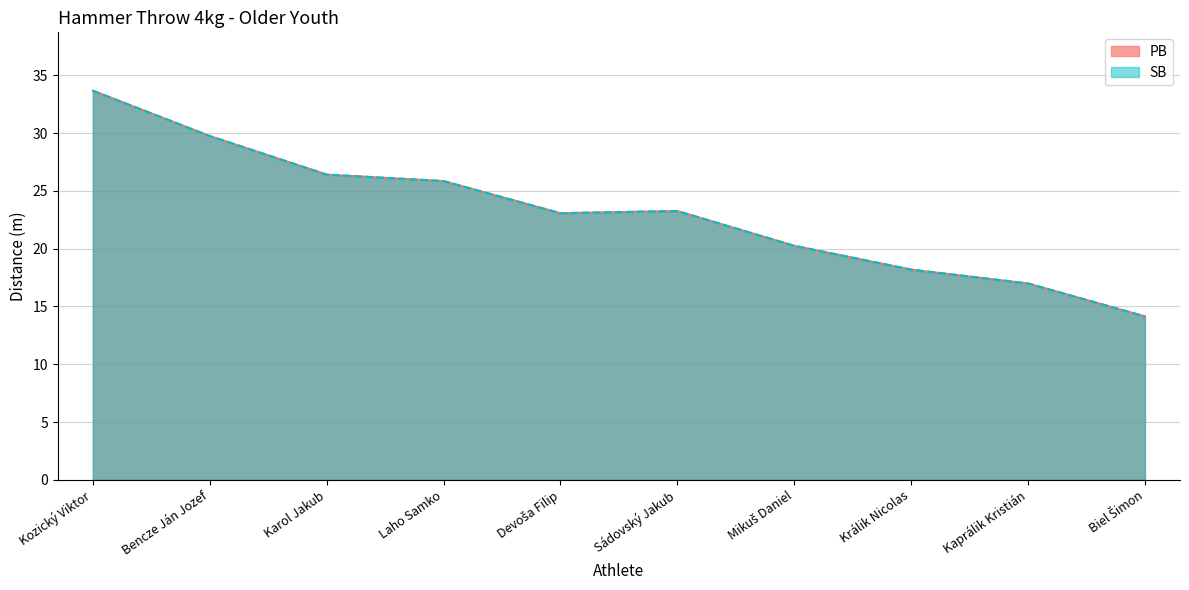

At how many categories does at least one series exceed 26?

3